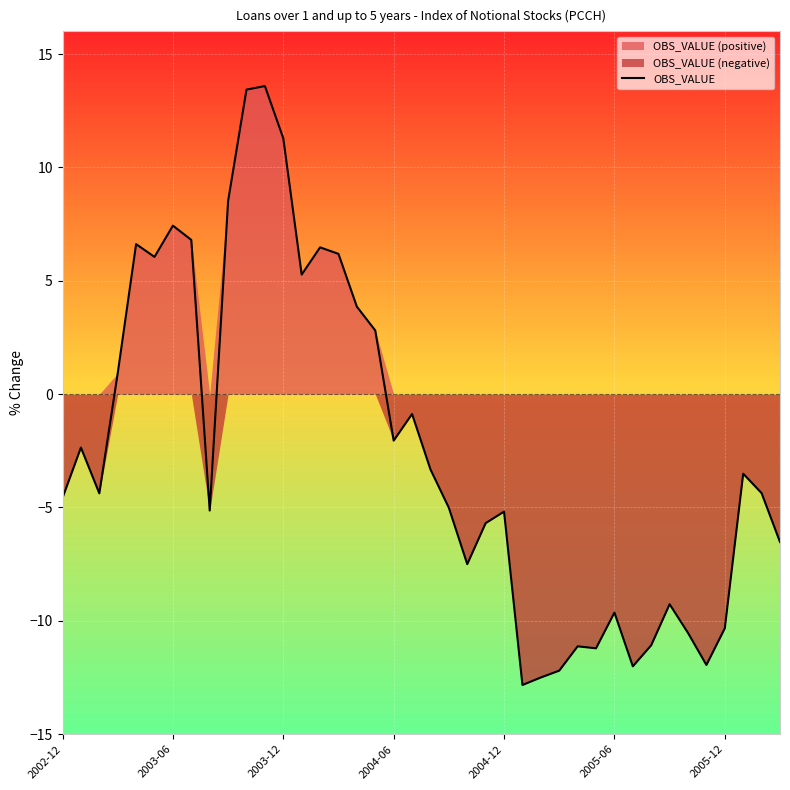

How many categories are shown in the chart?

40